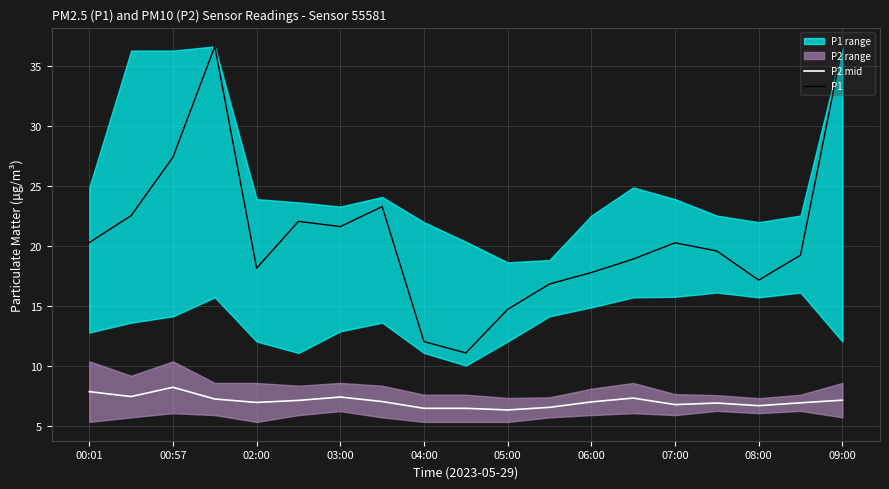

The value of P2 mid at 06:00 is 7.0. True or false?

True